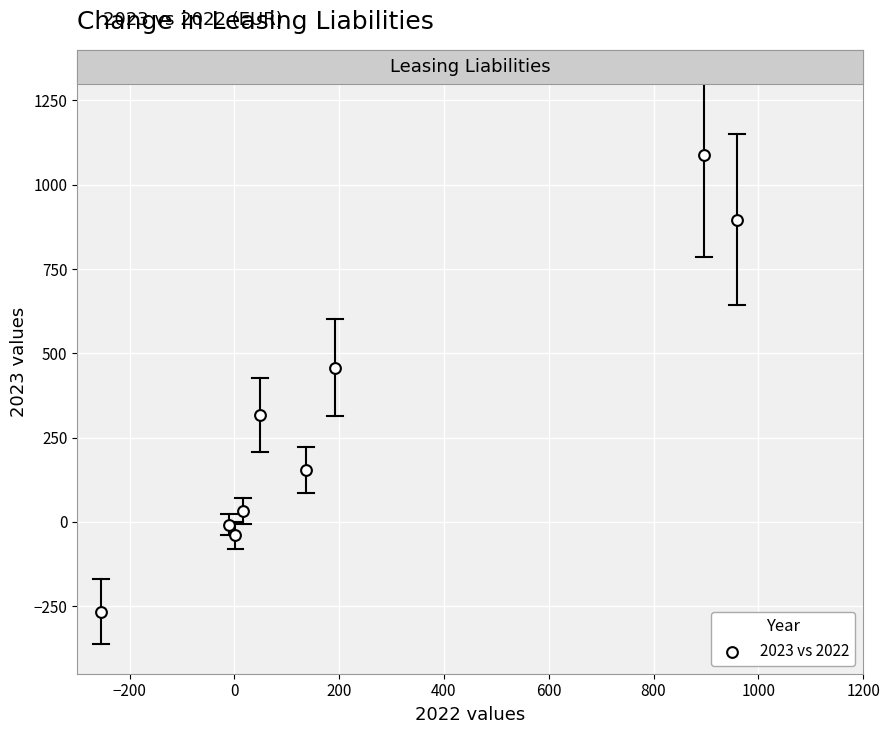

What Y value in the scatter plot is closest to 411?

458